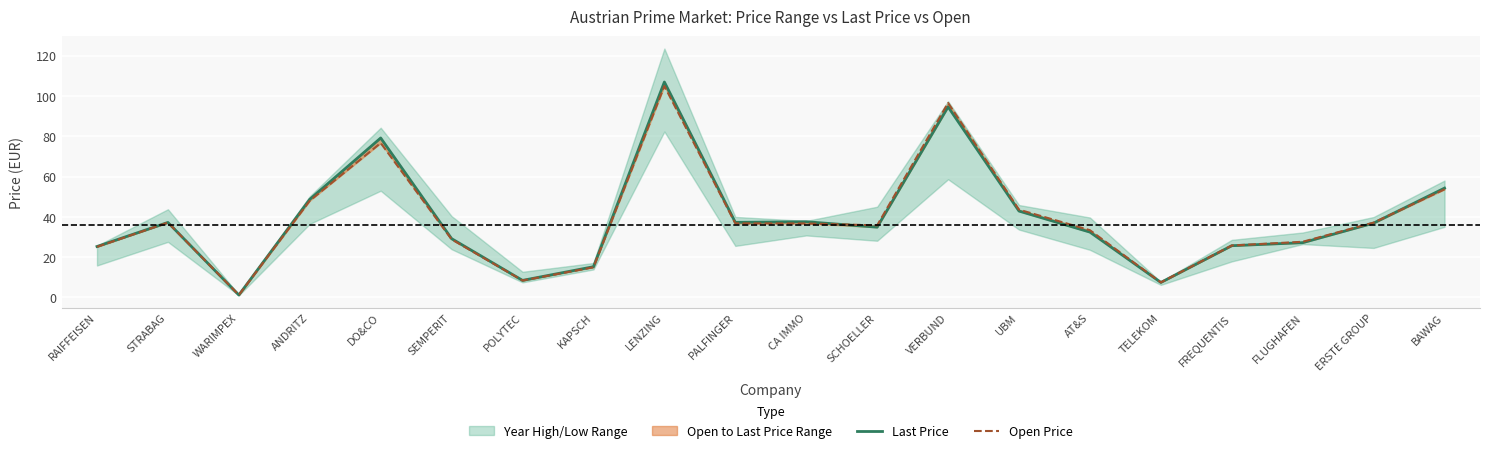

At VERBUND, list the series in order from smallest to largest.

Last Price, Open Price